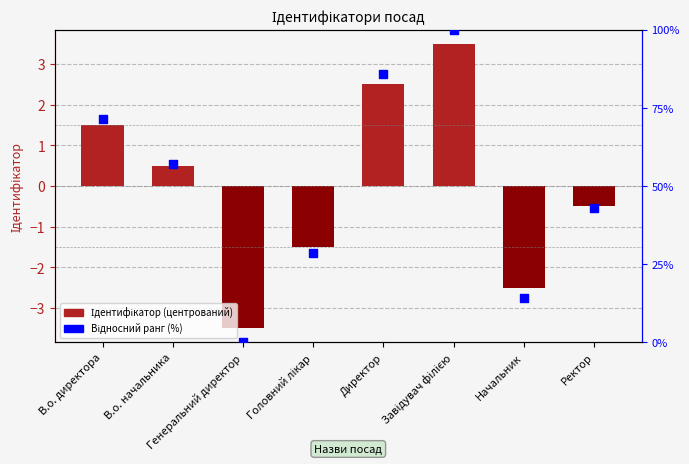

What are all the series names shown in the legend?

Ідентифікатор (центрований), Відносний ранг (%)